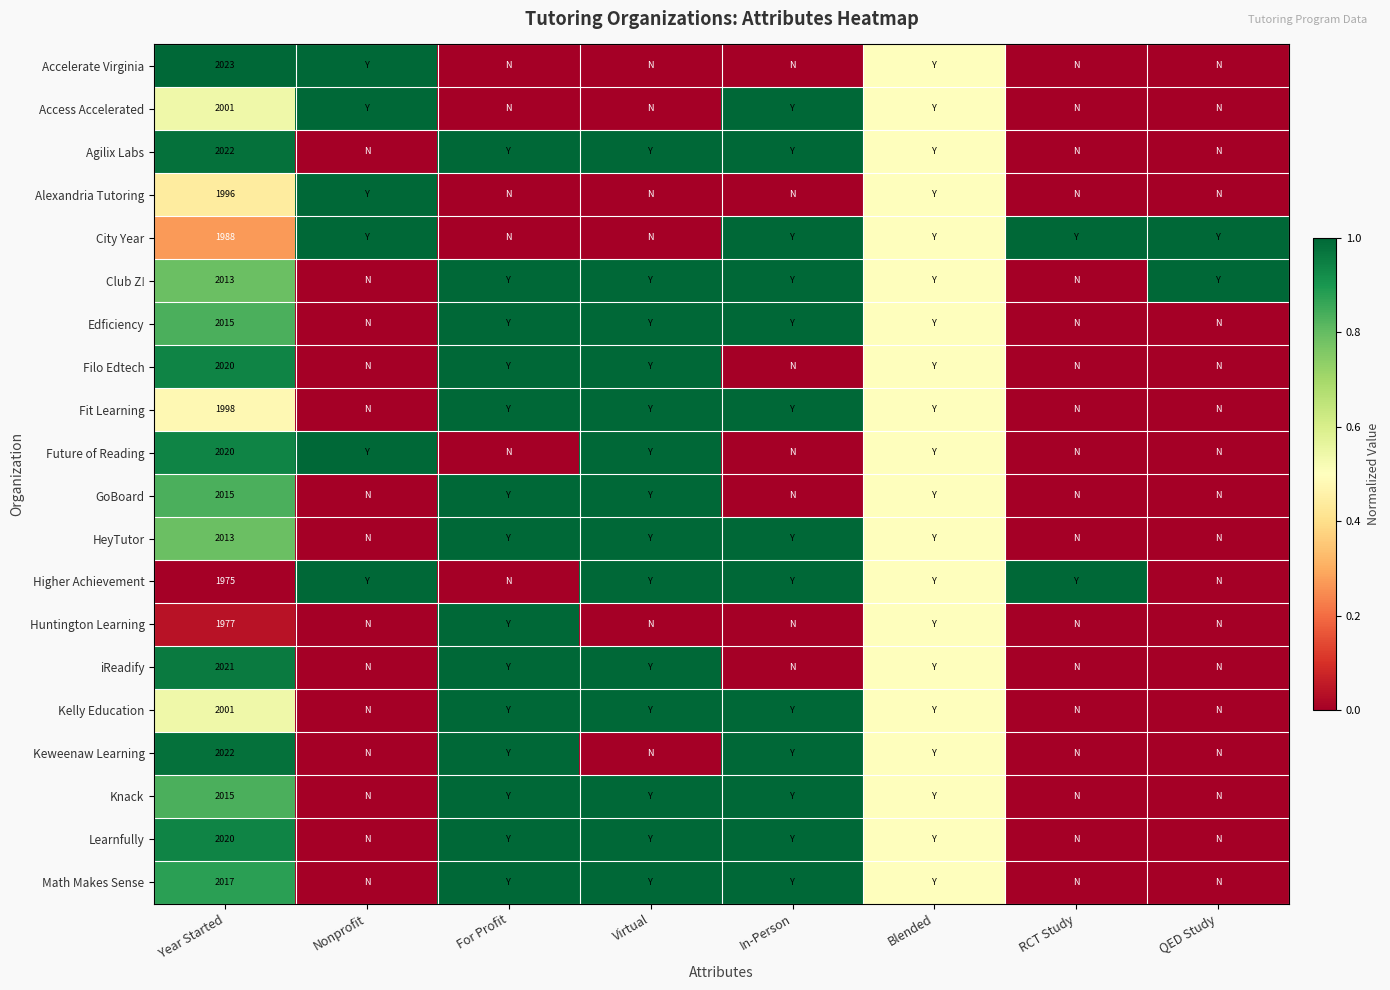

Is it true that Learnfully equals 2020.0 at Year Started?

True